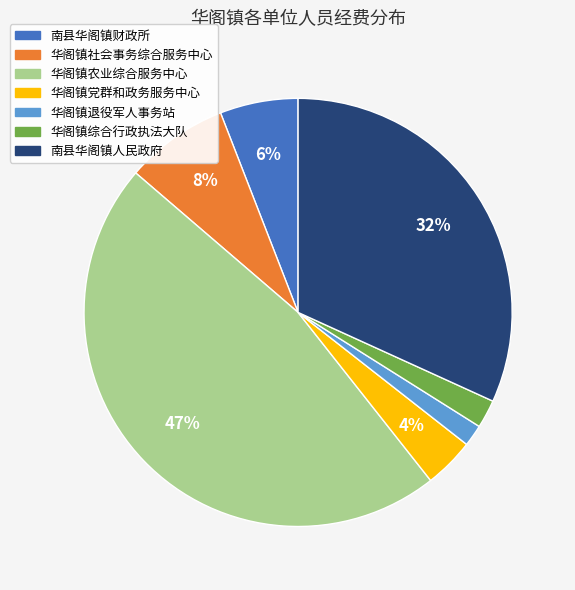

Is it true that 华阁镇社会事务综合服务中心 is 1% of the pie?

False